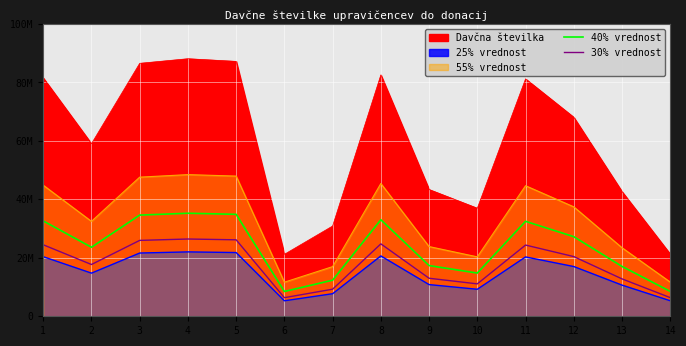

List the labels in order of 40% vrednost value, smallest first.

6, 14, 7, 10, 13, 9, 2, 12, 11, 1, 8, 3, 5, 4